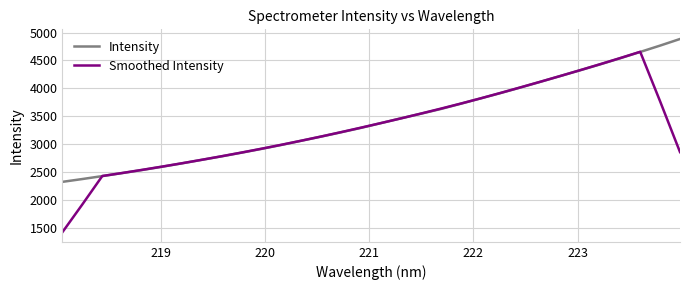

How many values in the Smoothed Intensity series exceed 3300?

16